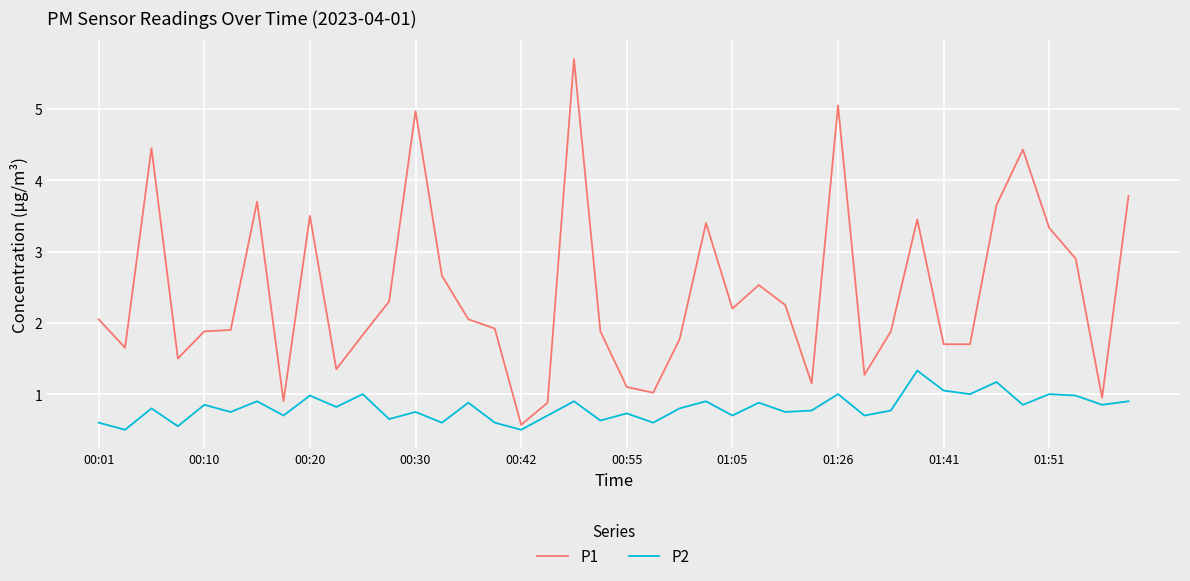

What is the greatest value displayed?

5.7